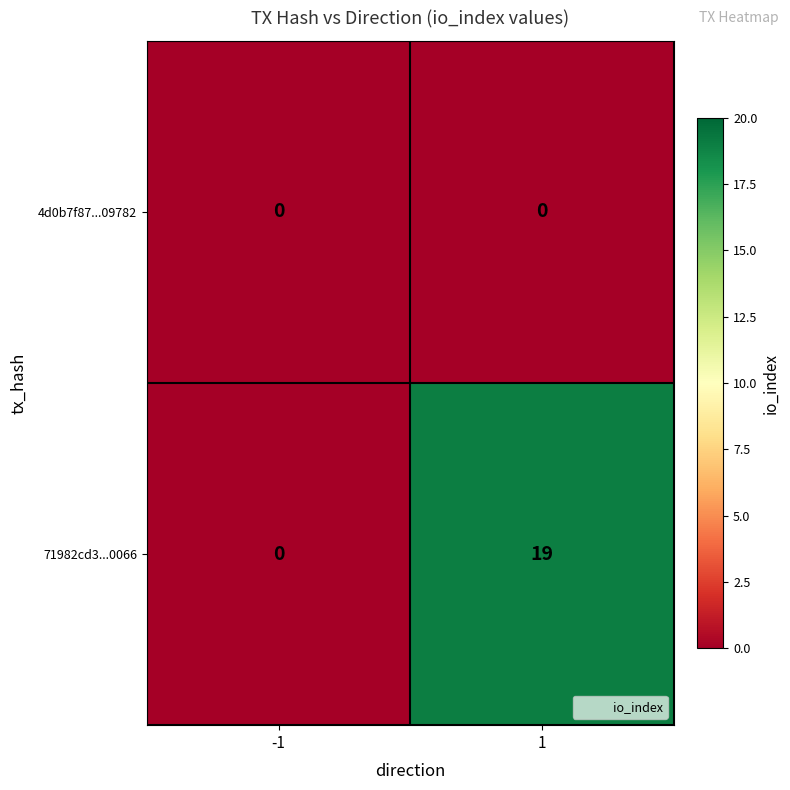

What is the difference between the 71982cd3...0066 values at -1 and 1?

19